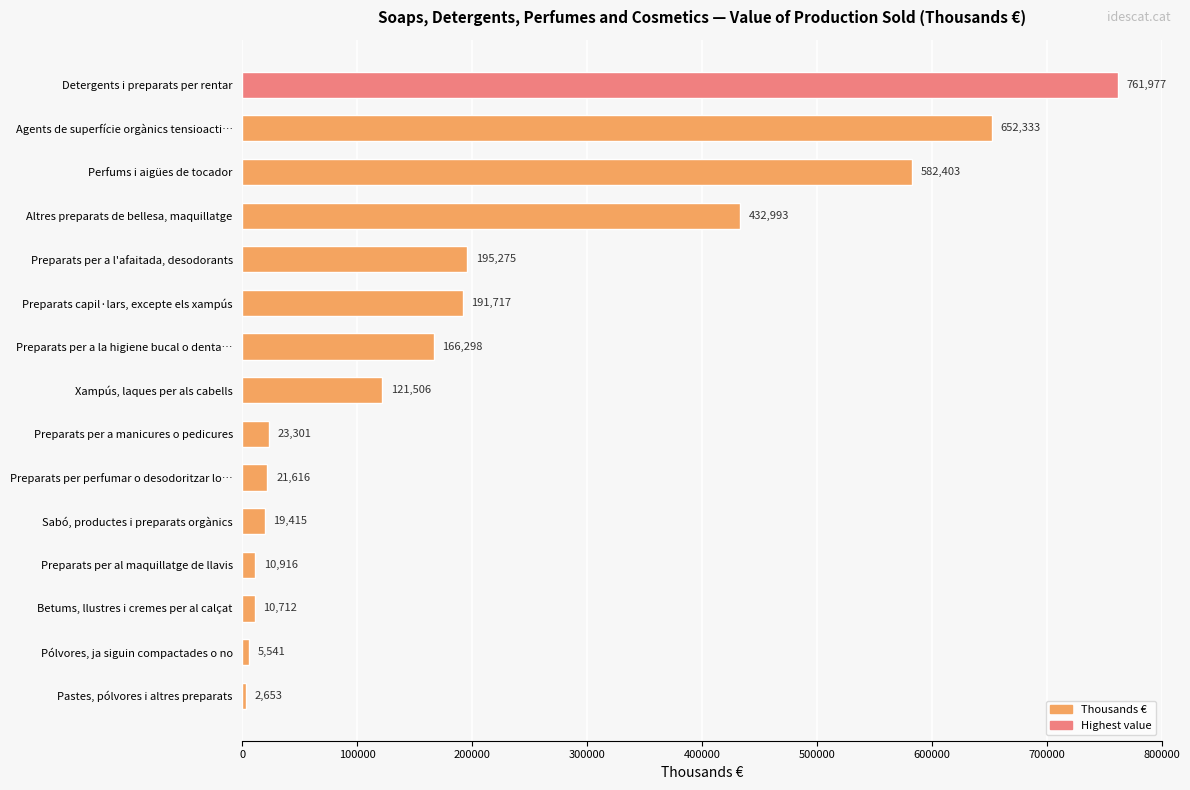

Approximately how many times larger is the value at Agents de superfície orgànics tensioacti… compared to Pólvores, ja siguin compactades o no?

117.7